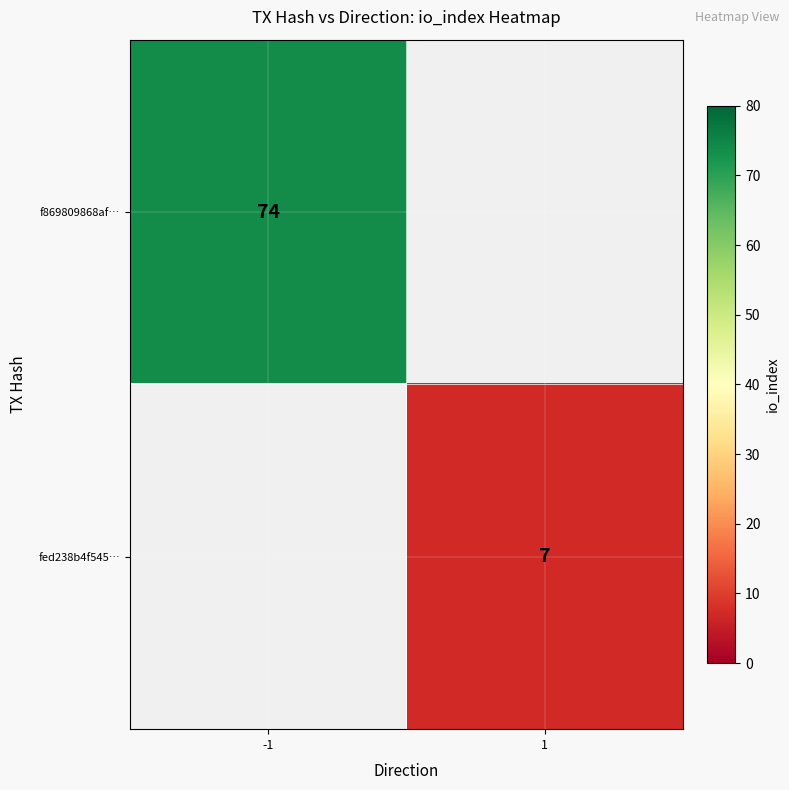

At which label does f869809868af… reach its minimum?

-1